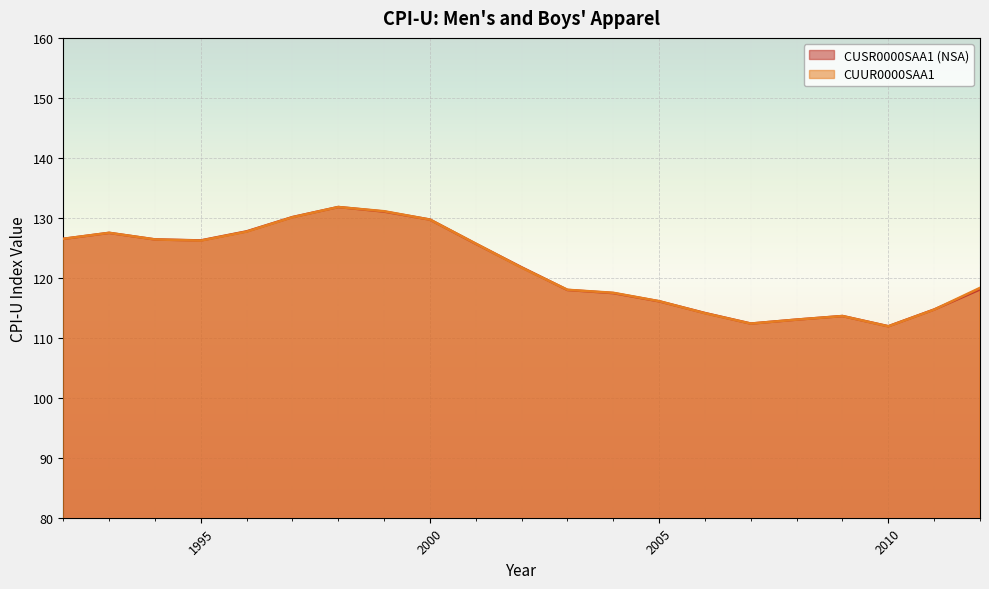

Is it true that CUSR0000SAA1 (NSA) equals 113.0 at 2008?

True